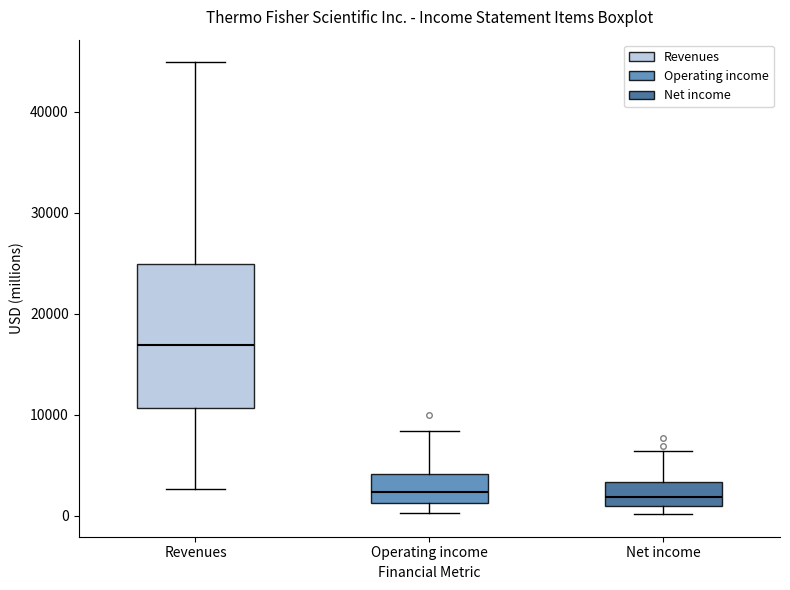

Where is the lower edge of the box for Revenues on the y-axis? The values are not printed on the chart, so give them approximately, as read against the axis.

11000